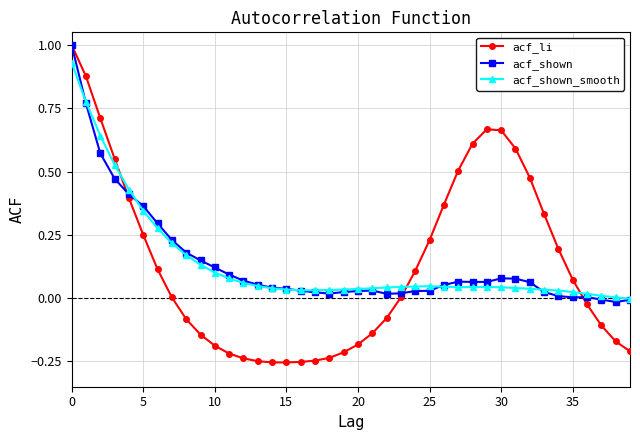

True or false: acf_shown_smooth has more than 0 interior local peaks.

True